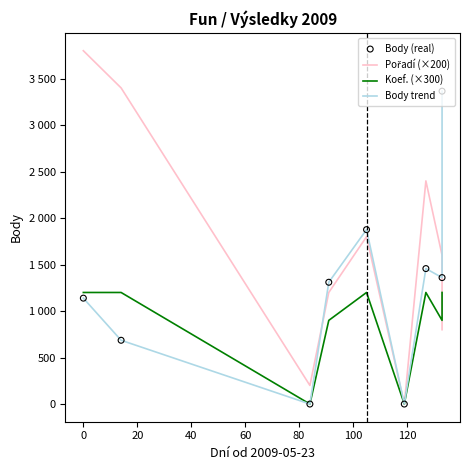

Is the value of Body (real) at 40 greater than the value of Body trend at −20?

Yes